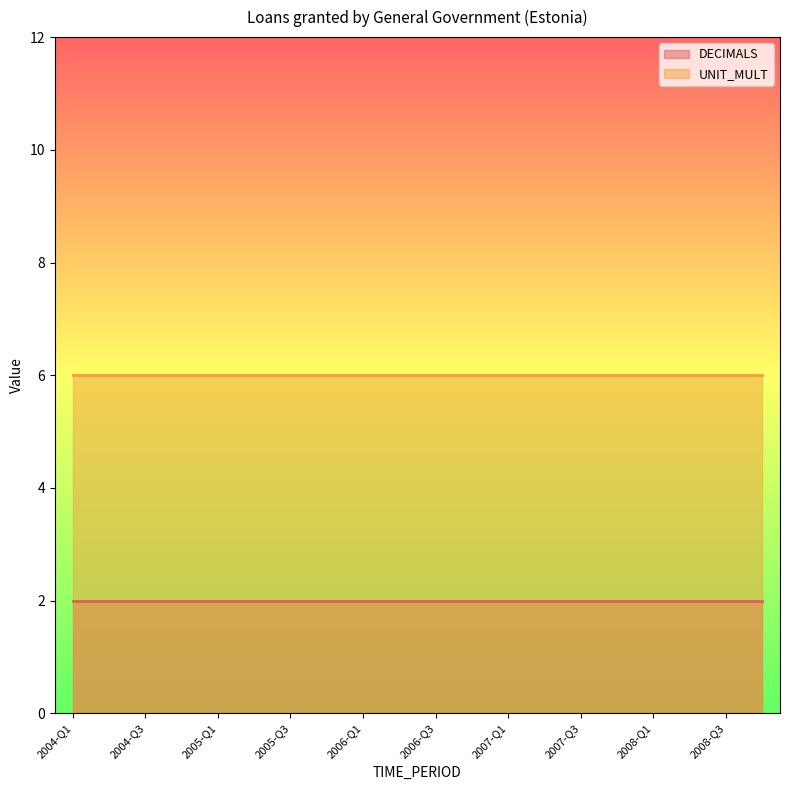

What is the spread (max minus min) of values at 2005-Q2?

4